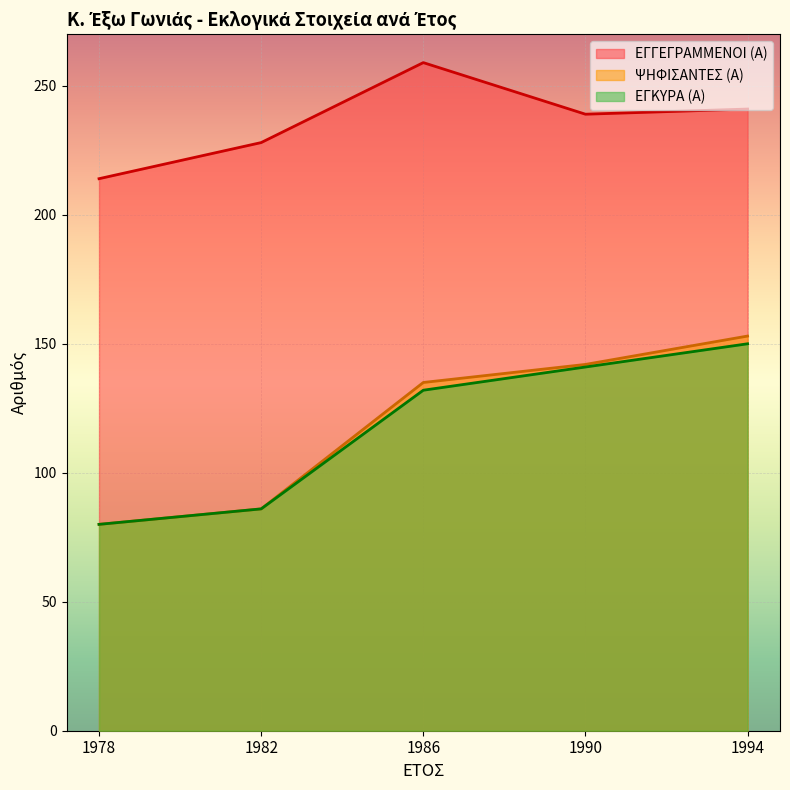

What is the maximum value for ΕΓΓΕΓΡΑΜΜΕΝΟΙ (Α)?

259